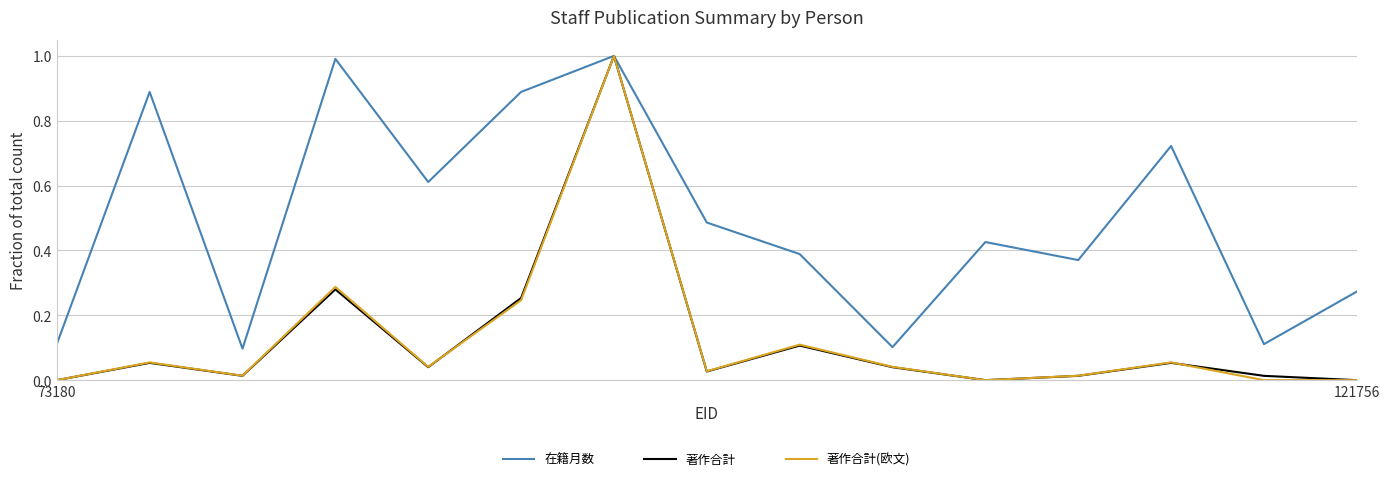

Which series has the largest total across all categories?

在籍月数